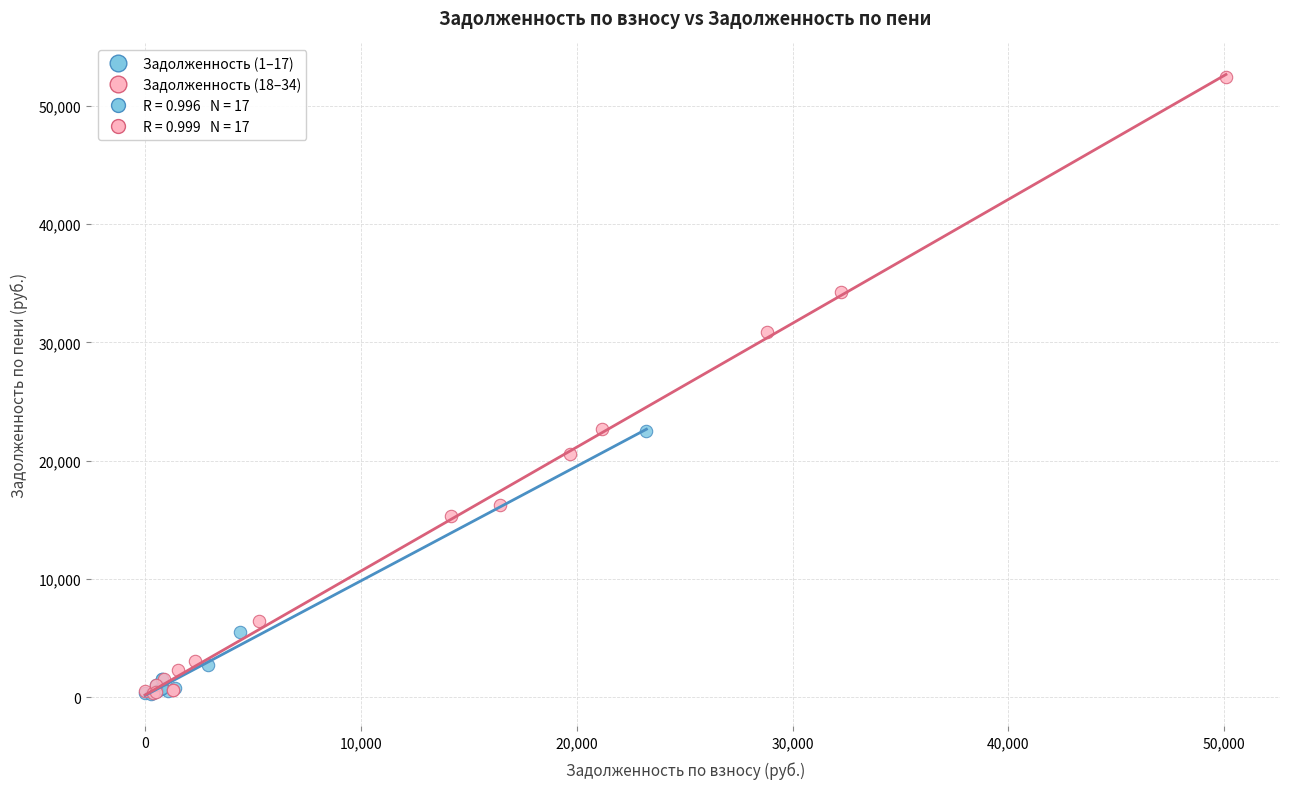

Which series has the widest spread of Y values?

Задолженность (18–34)